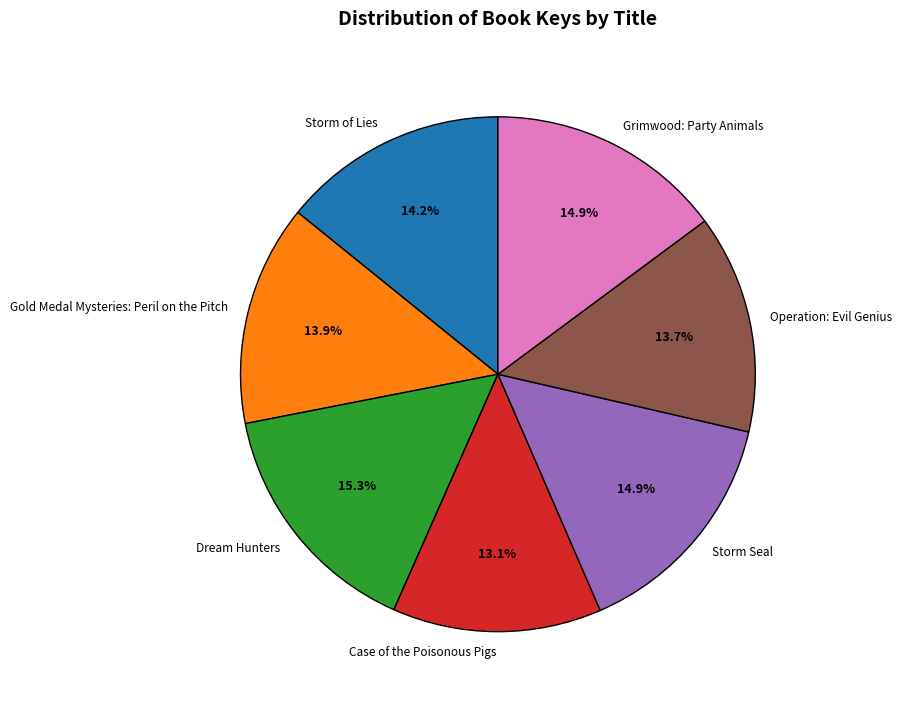

Does Gold Medal Mysteries: Peril on the Pitch represent more than half of the total?

No